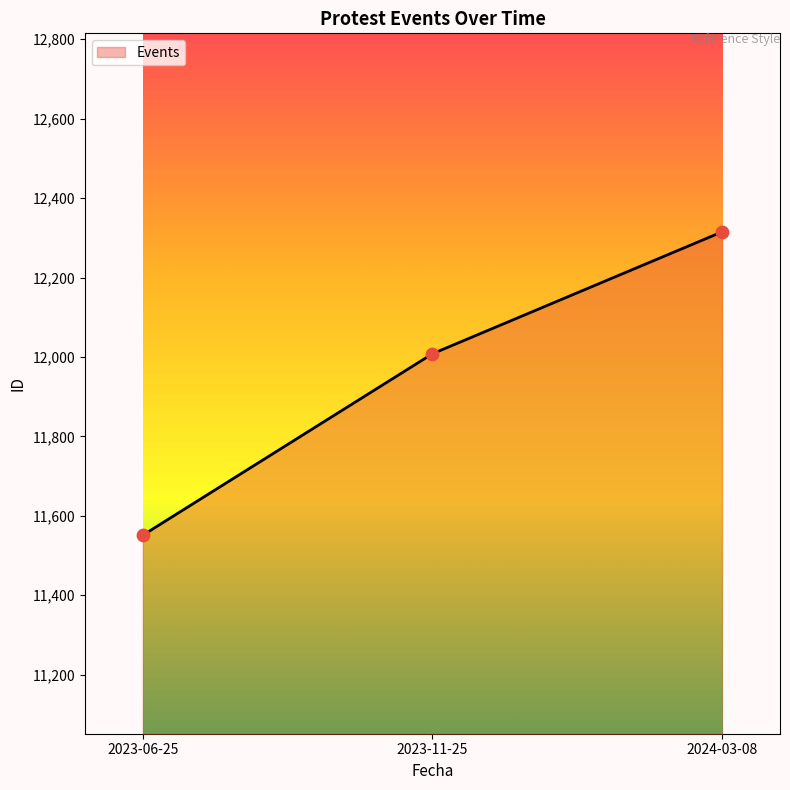

What is the change in value from 2023-06-25 to 2023-11-25?

+457